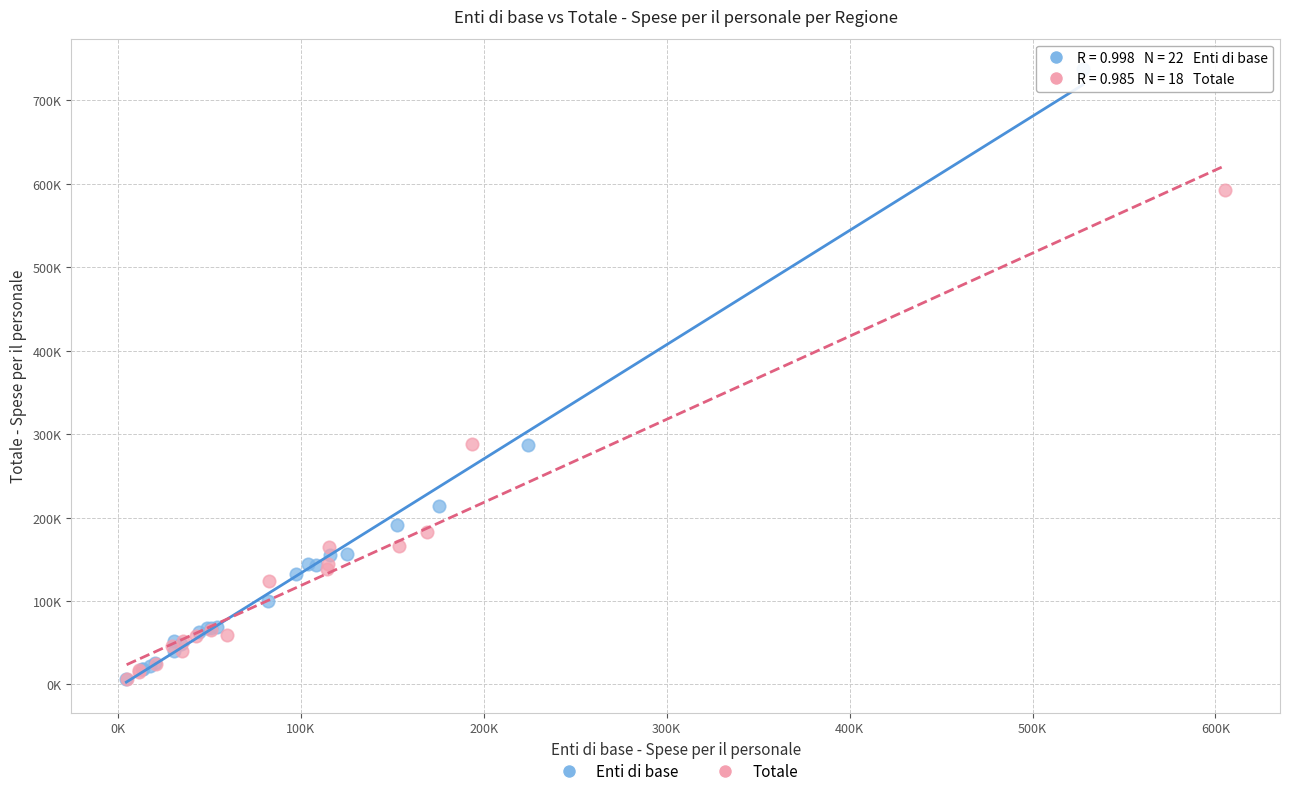

What are all the series names shown in the legend?

Enti di base, Totale